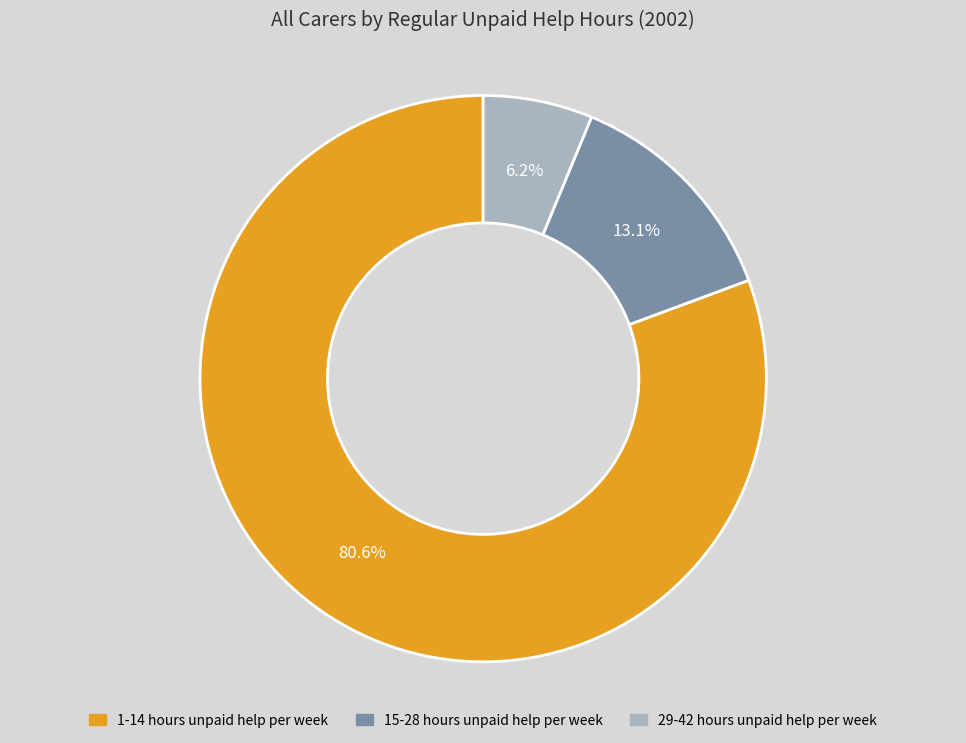

What is the smallest slice in the pie chart?

29-42 hours unpaid help per week